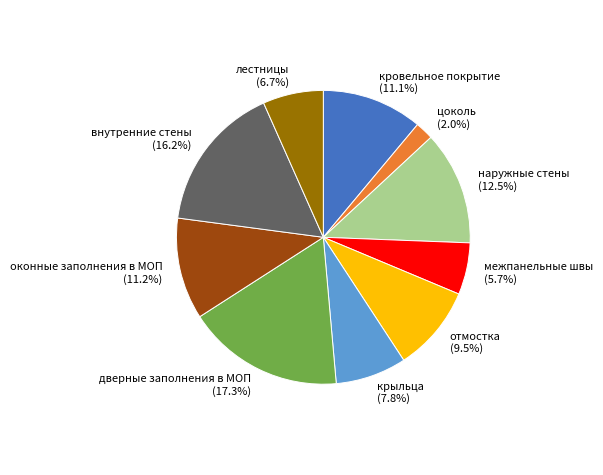

What is the ratio of the value at кровельное покрытие to the value at наружные стены?

0.9